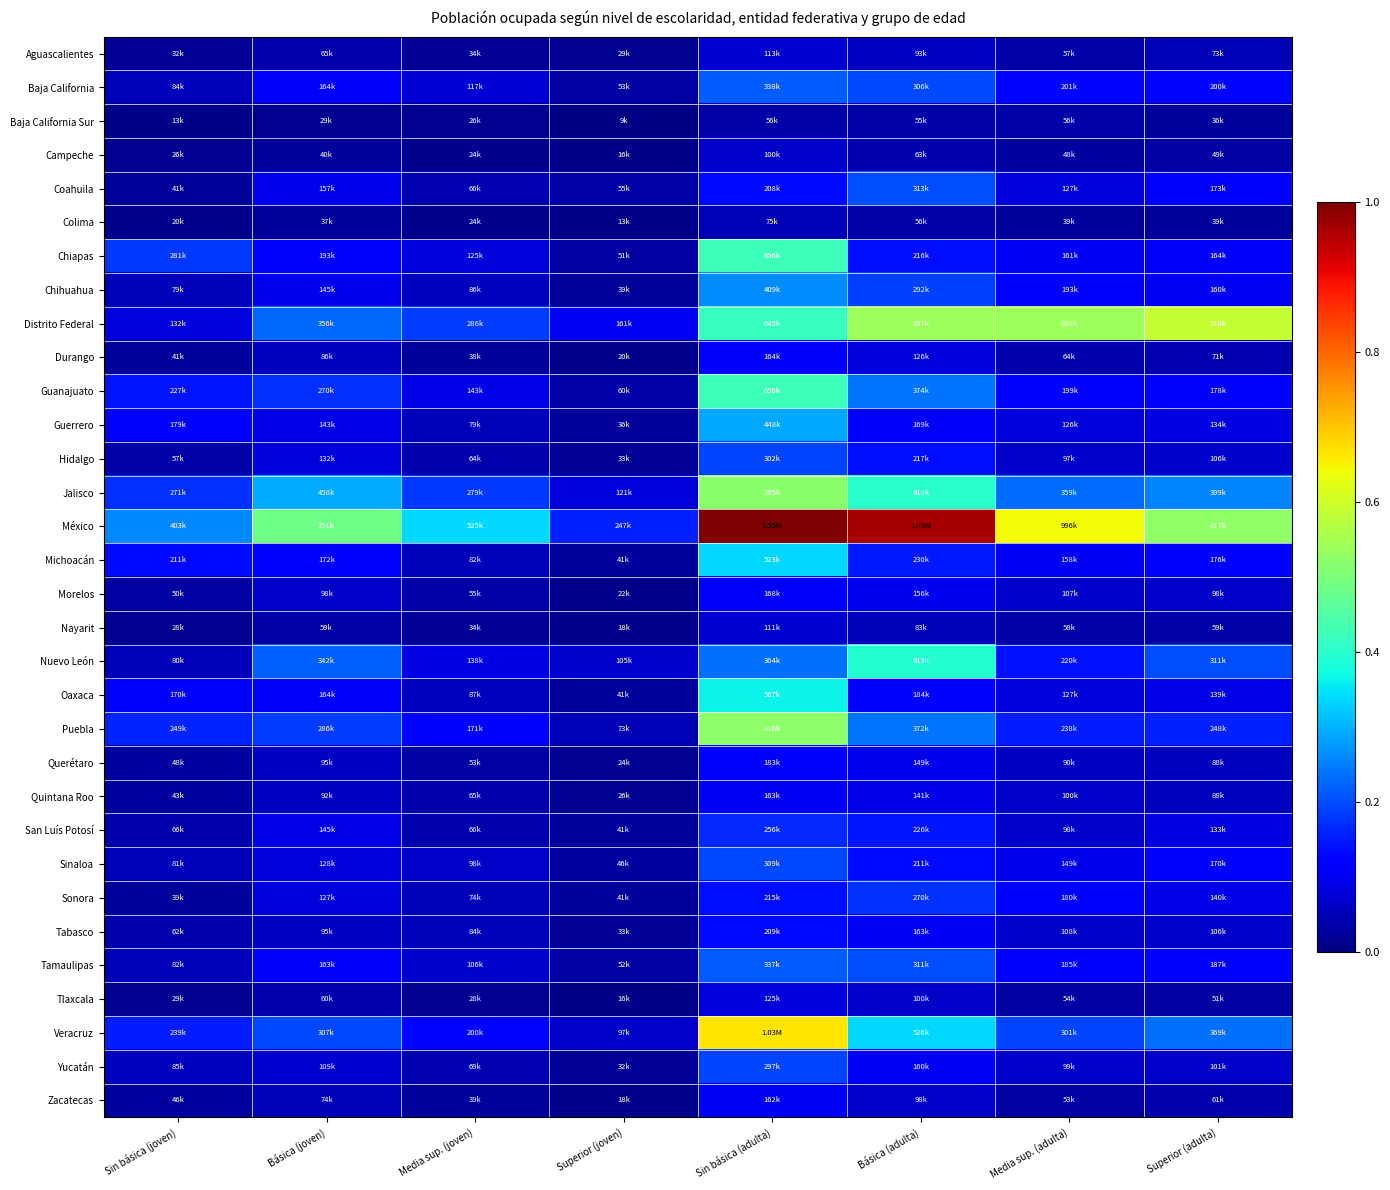

At which category does the chart reach its minimum across all series?

Superior (joven)